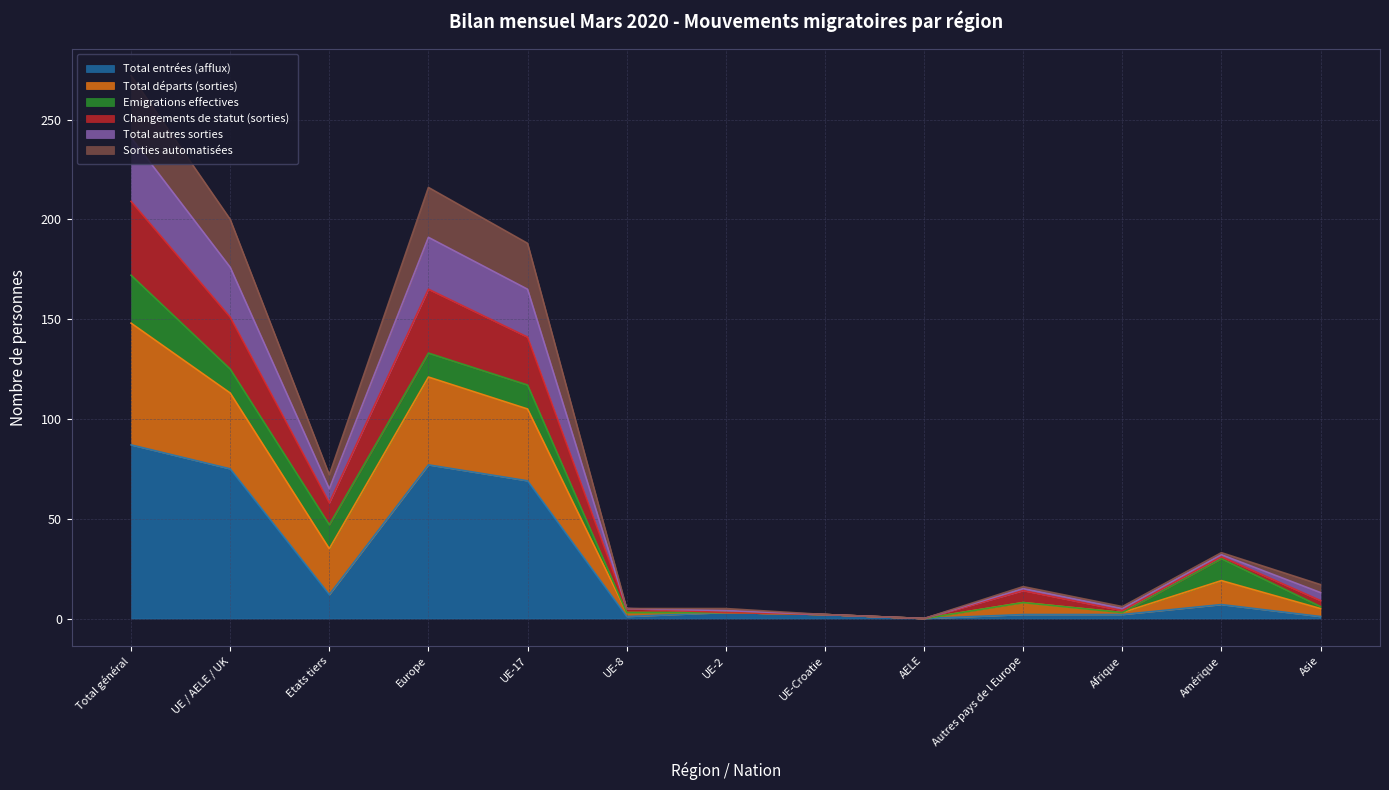

What is the highest value of the Total entrées (afflux) series?

87